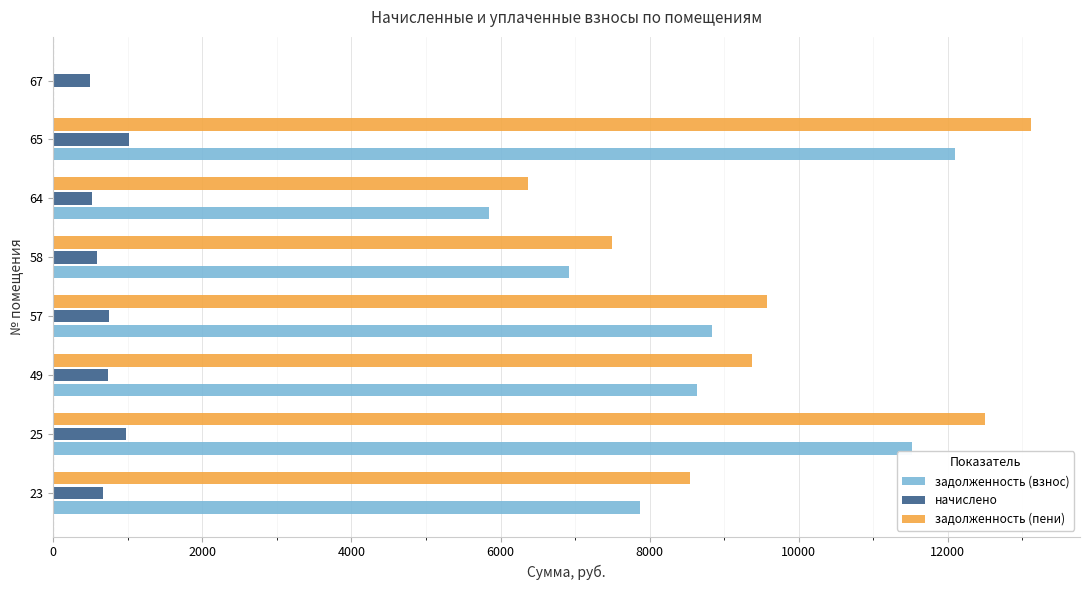

What is the greatest value displayed?

13116.6